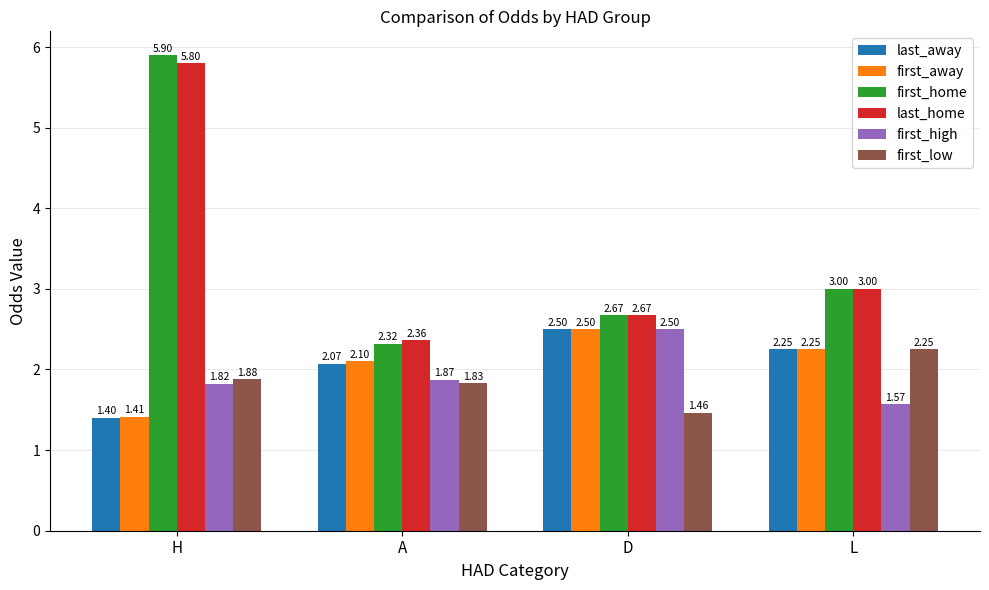

Is the value of first_high at L greater than the value of first_home at D?

No